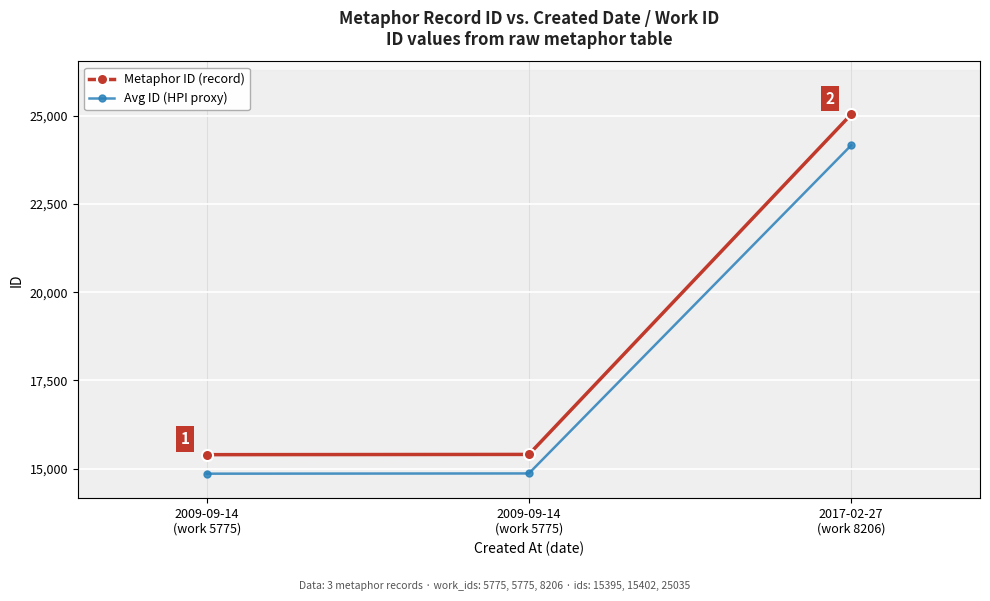

At 2009-09-14
(work 5775), list the series in order from smallest to largest.

Avg ID (HPI proxy), Metaphor ID (record)